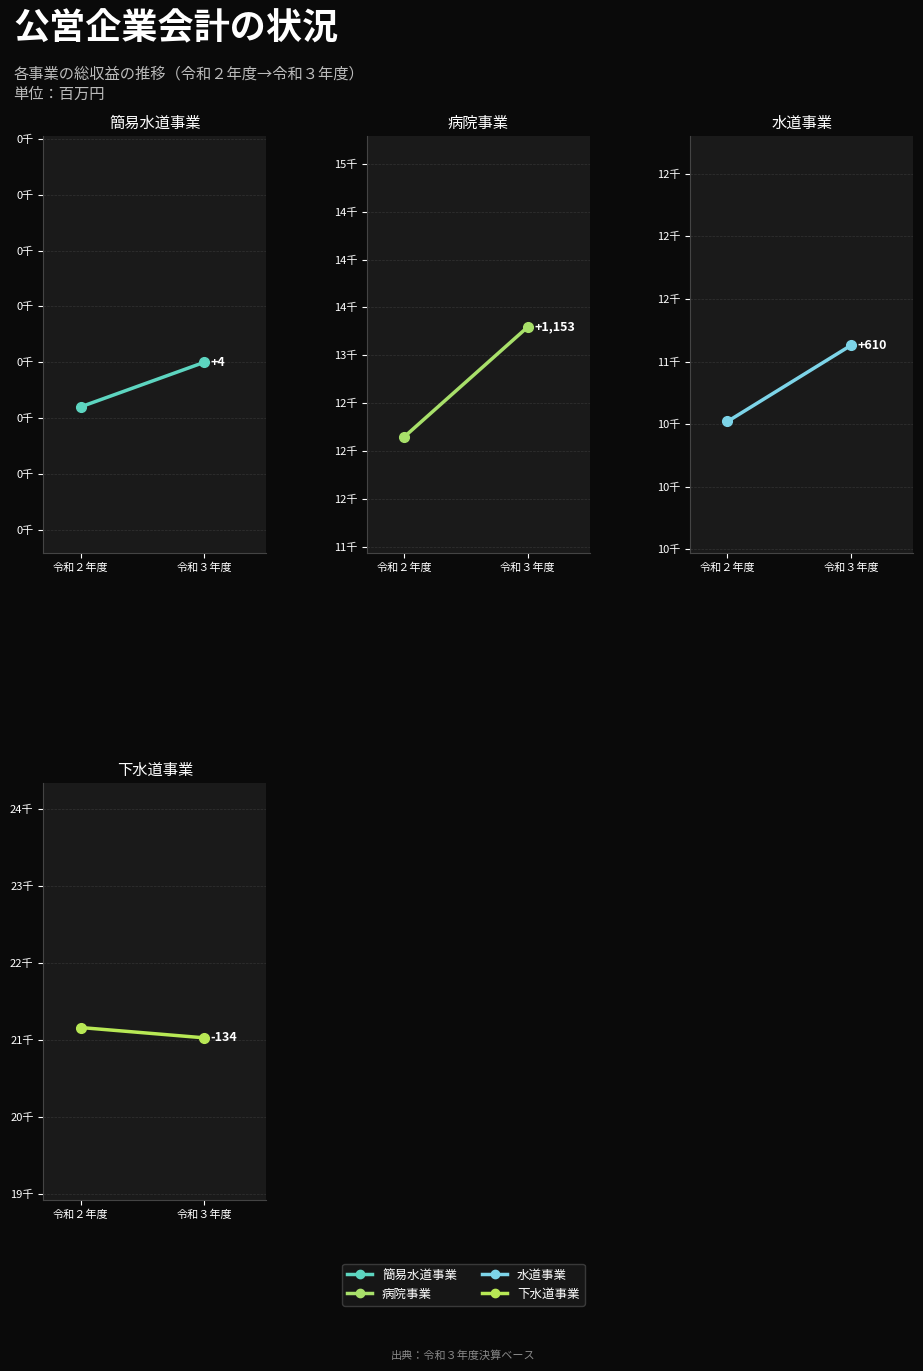

What is the value of the 病院事業 point at the 1st from the left?

12144